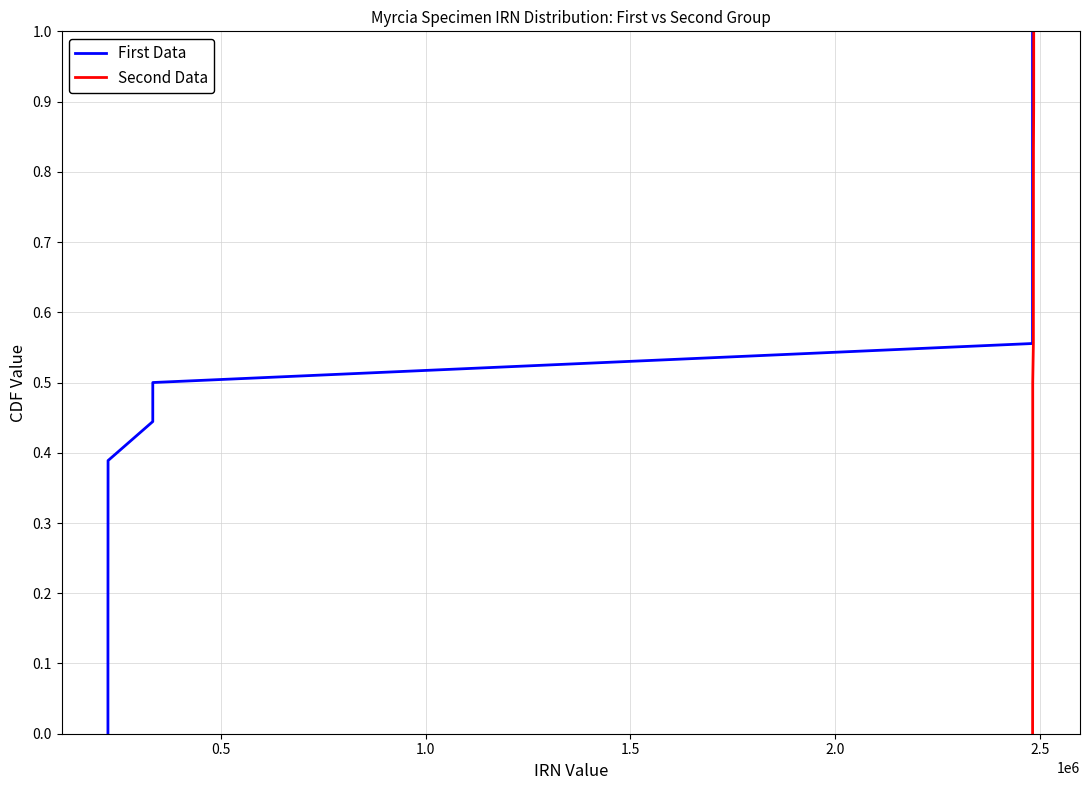

What is the highest value of the First Data series?

1.0